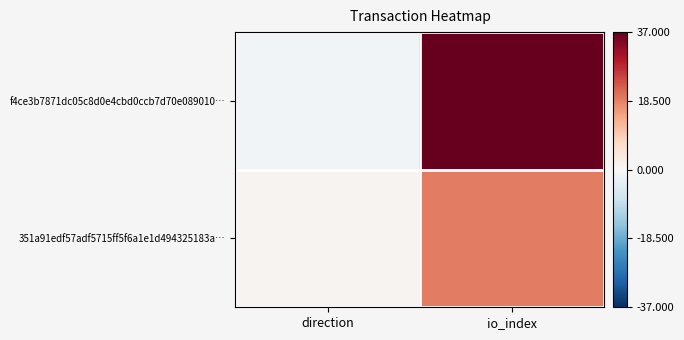

Which series changed the most between direction and io_index?

f4ce3b7871dc05c8d0e4cbd0ccb7d70e089010…